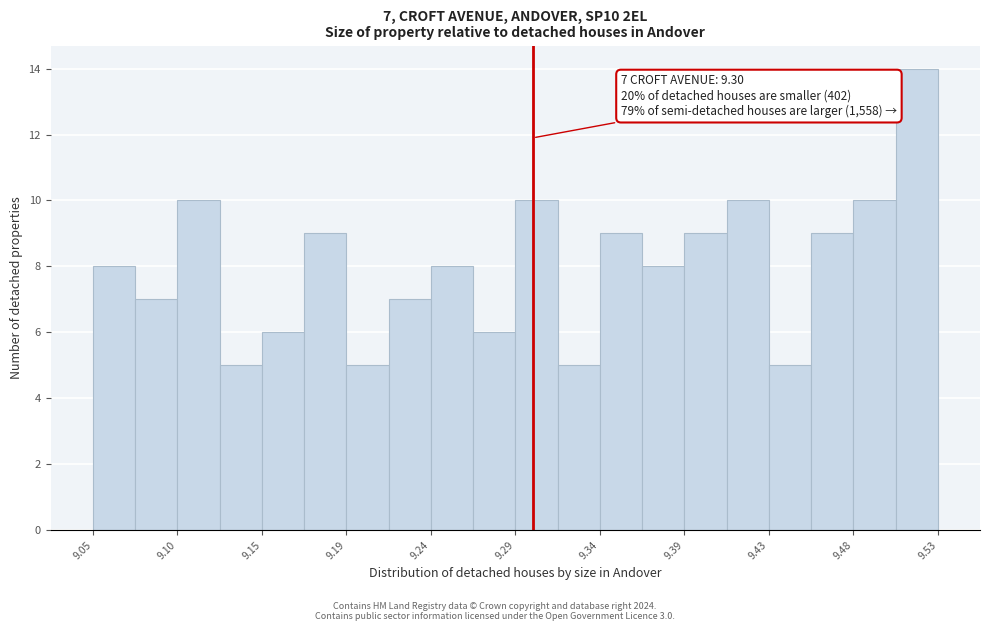

Over which range of the x-axis is the bar tallest?

9.506 to 9.530